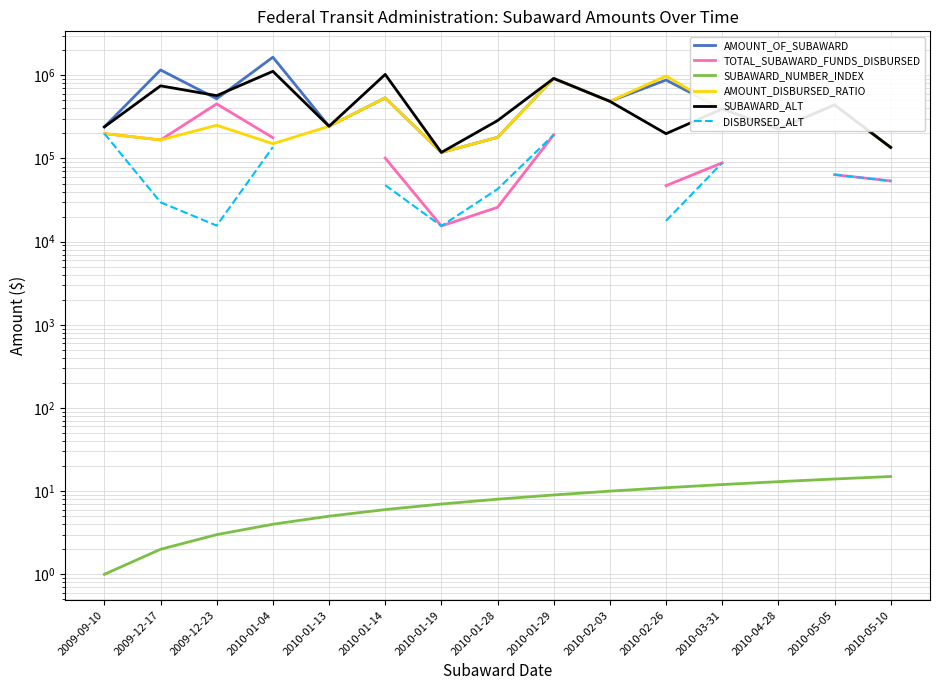

How many data points in TOTAL_SUBAWARD_FUNDS_DISBURSED are above 167103?

4